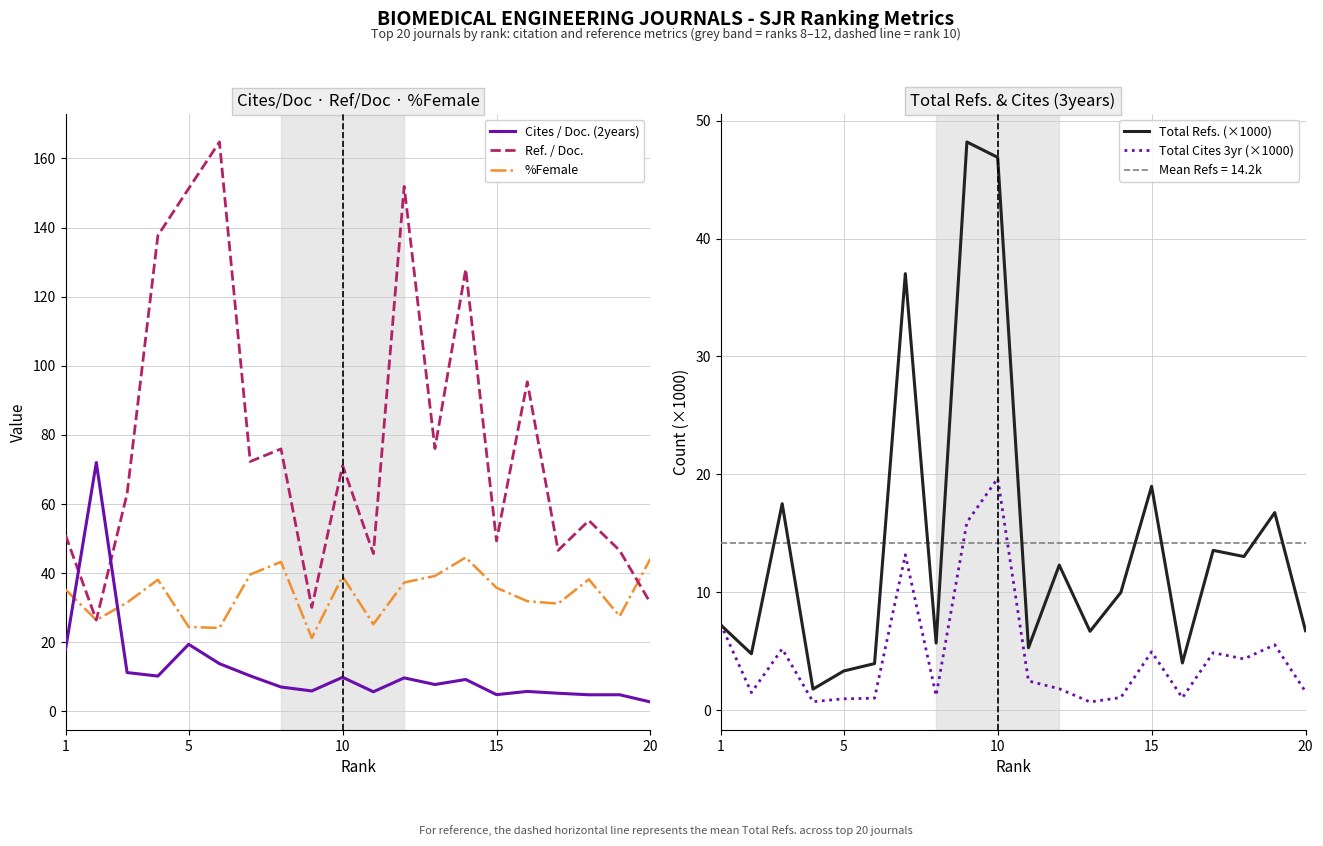

What is the average value of the Cites / Doc. (2years) series?

11.9